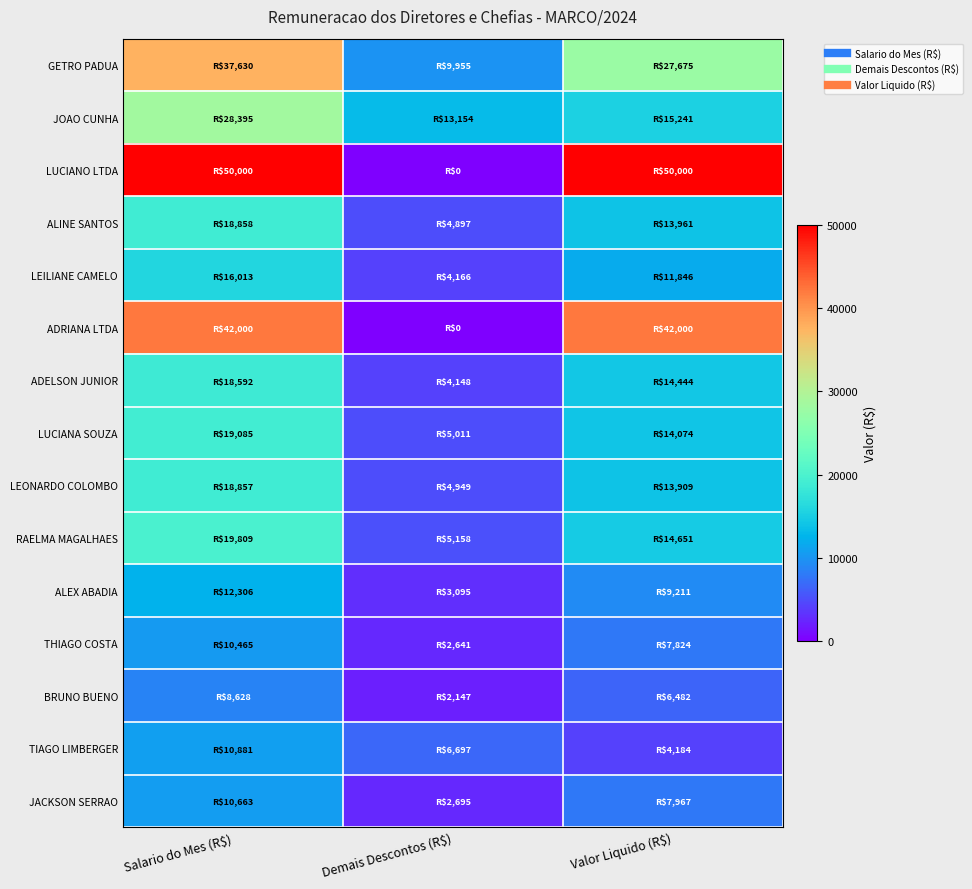

Which category has the lowest value across all series?

Demais Descontos (R$)